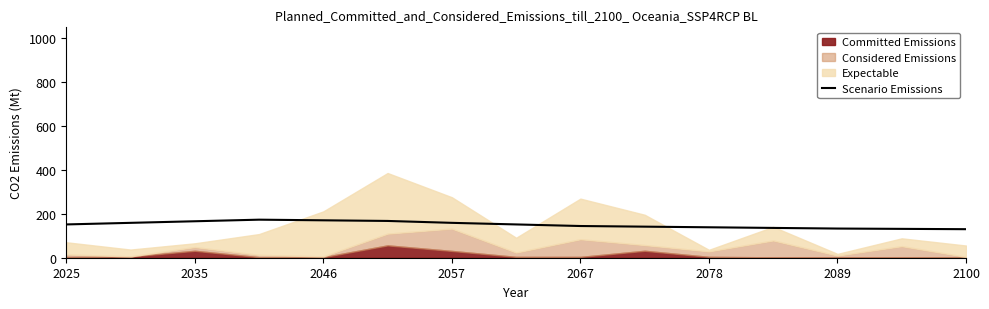

The Scenario Emissions series shows 189.0 at 2089. True or false?

False